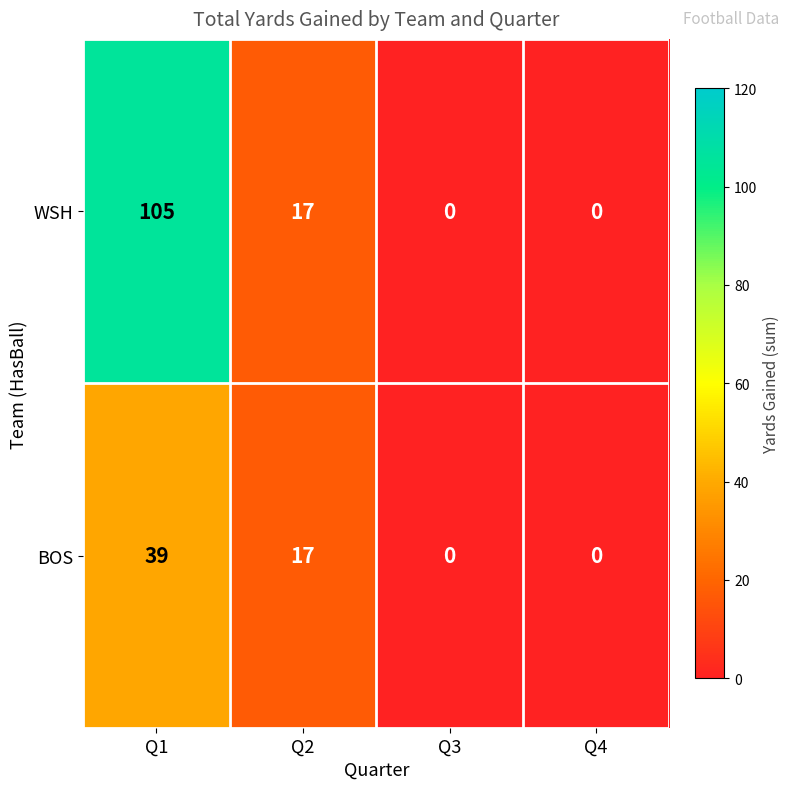

List the series in order of their overall mean, highest first.

WSH, BOS